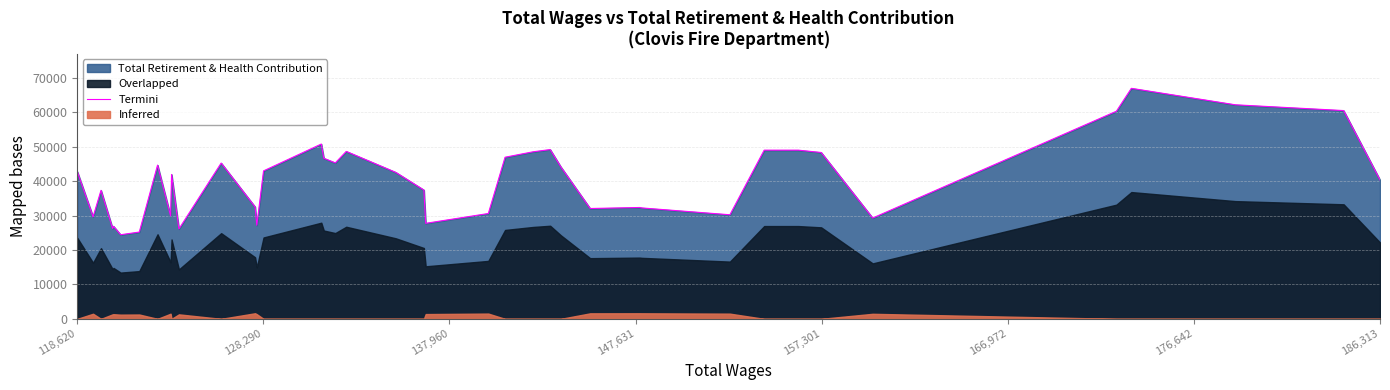

What is the maximum value for Termini?

66927